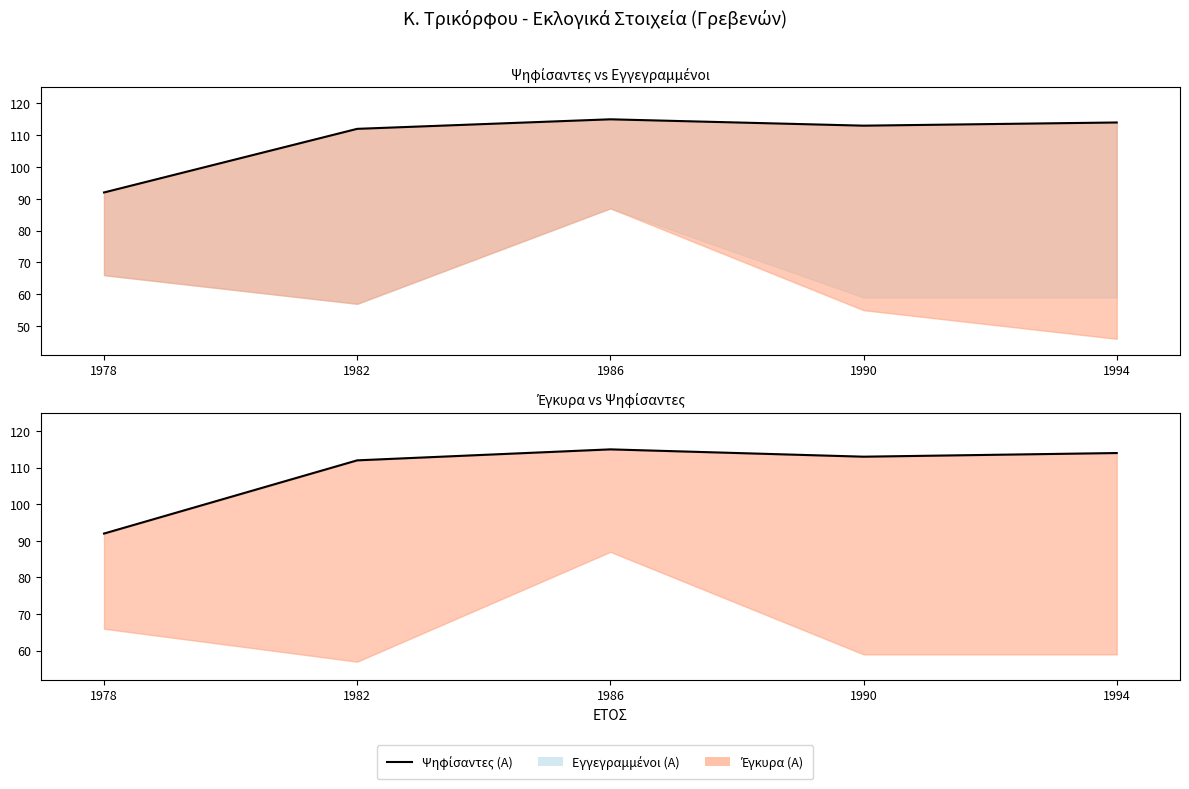

What is the value of the ΨΗΦΙΣΑΝΤΕΣ (Α) point at the 5th from the left?

114